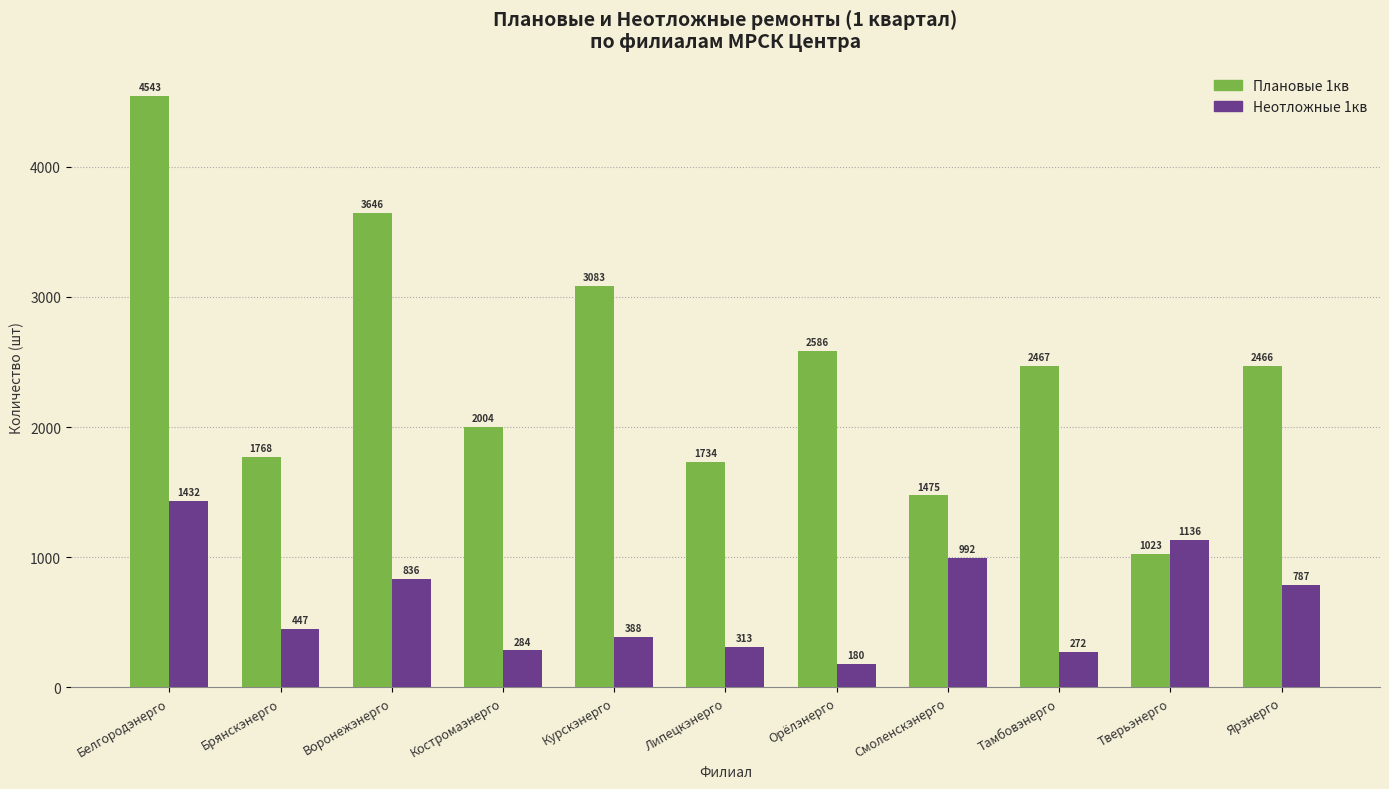

Which series has the largest total across all categories?

Плановые 1кв